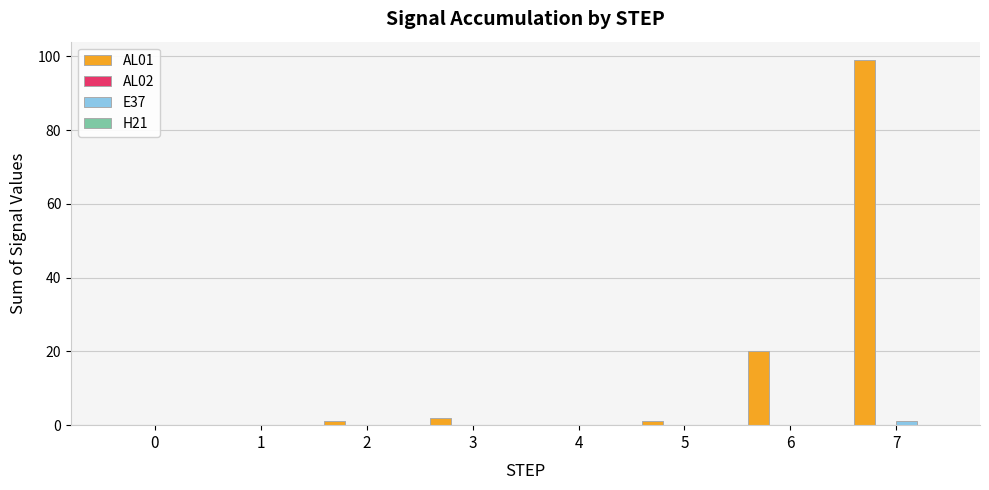

Are the bars grouped side by side (vs. stacked)?

Yes